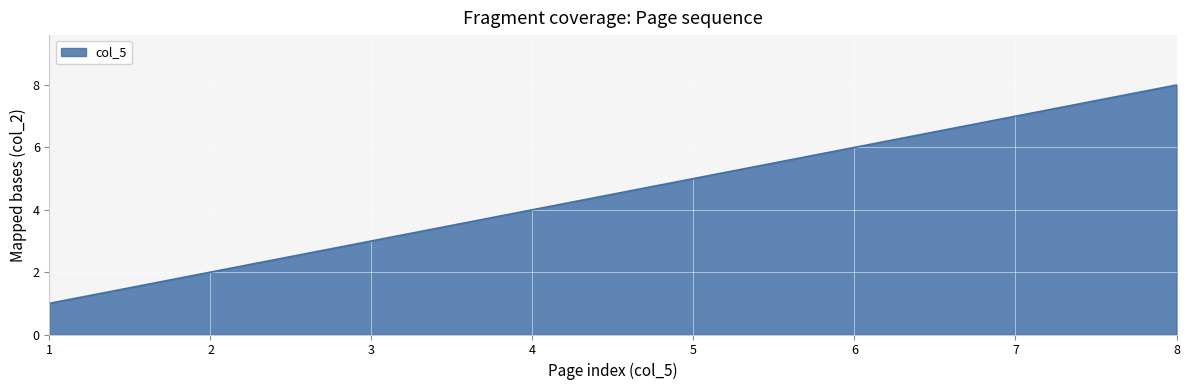

Does the chart have visible grid lines?

Yes